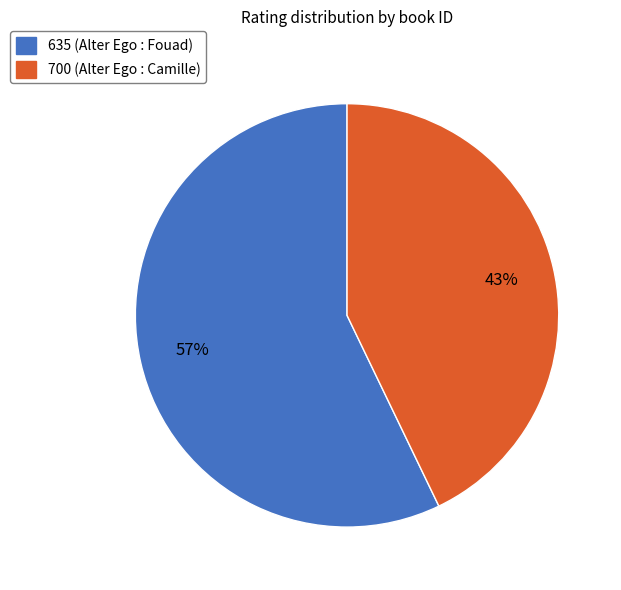

Between 700 (Alter Ego : Camille) and 635 (Alter Ego : Fouad), which is larger?

635 (Alter Ego : Fouad)